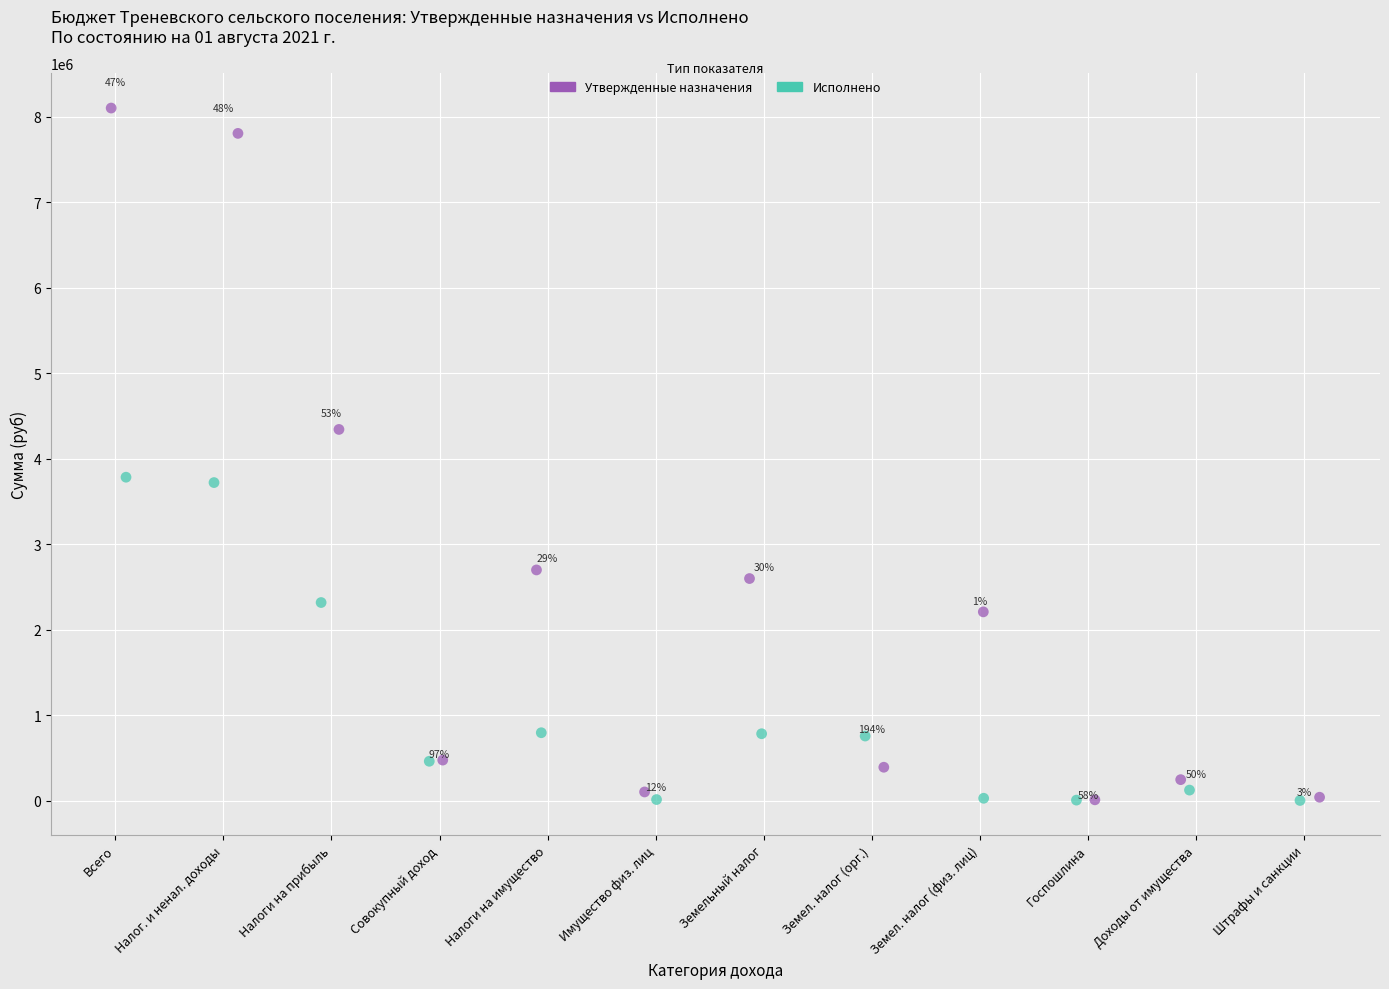

Which series has the largest Y range (max minus min)?

Утвержденные назначения